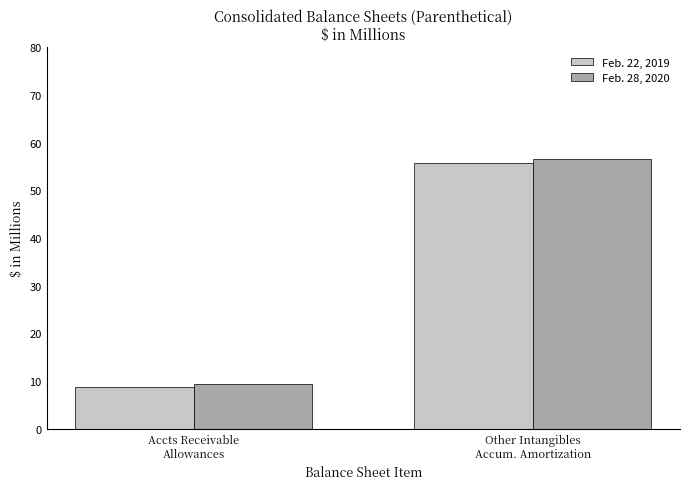

What are all the series names shown in the legend?

Feb. 22, 2019, Feb. 28, 2020